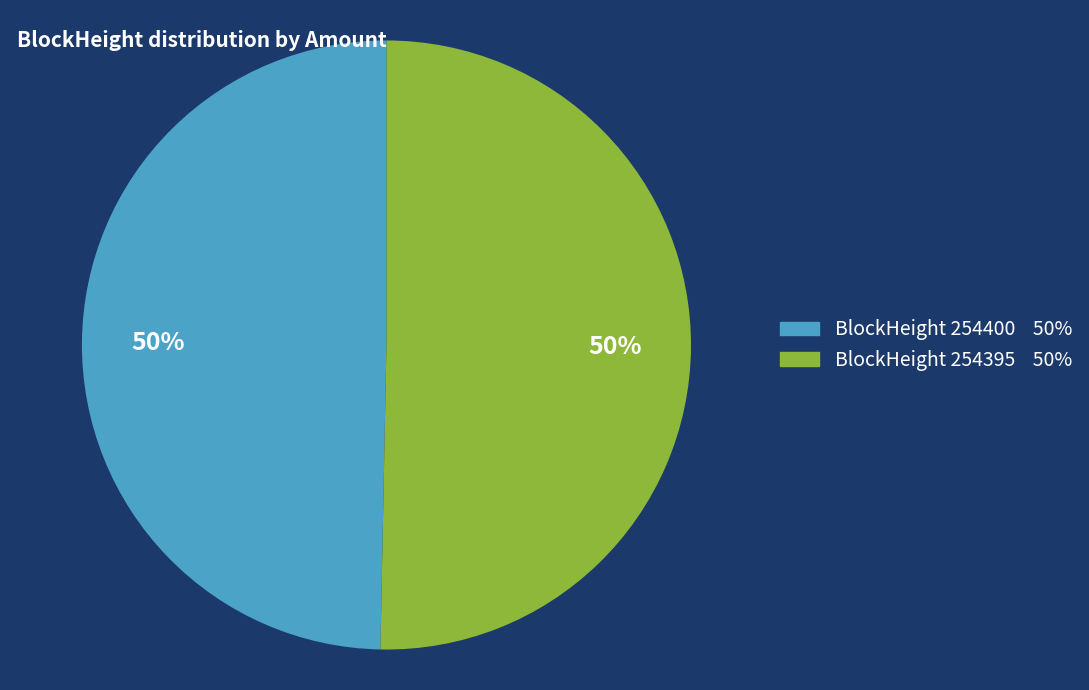

How many slices are in this pie chart?

2